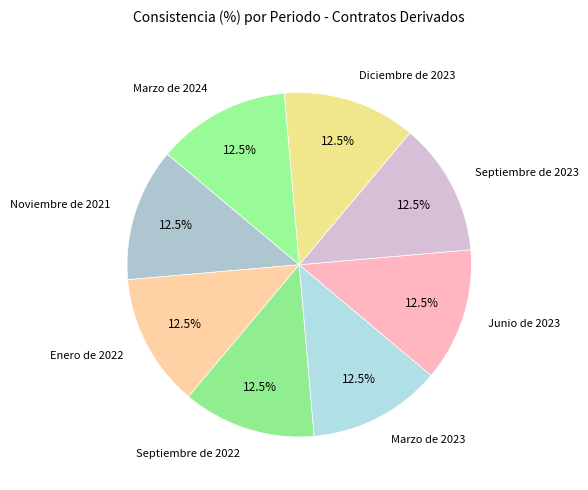

To the nearest percent, what is the average slice percentage?

12%